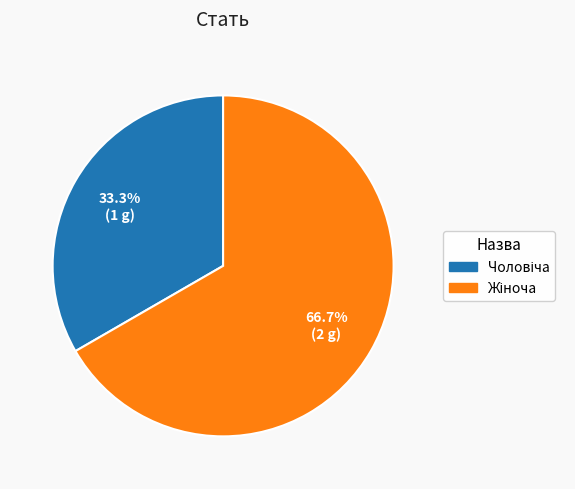

Is there a majority slice in this chart?

Yes